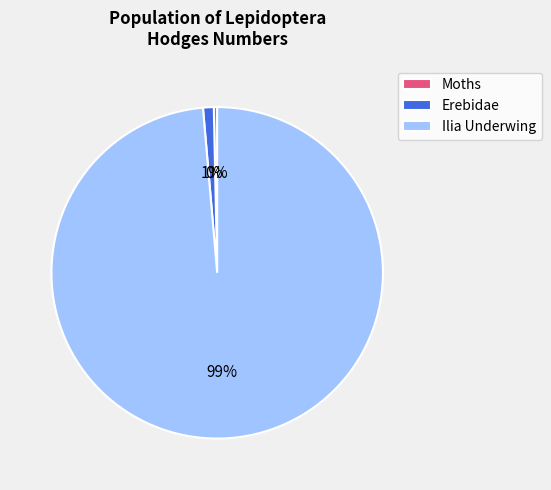

To the nearest percent, what is the difference between the Erebidae and Moths slice percentages?

1%